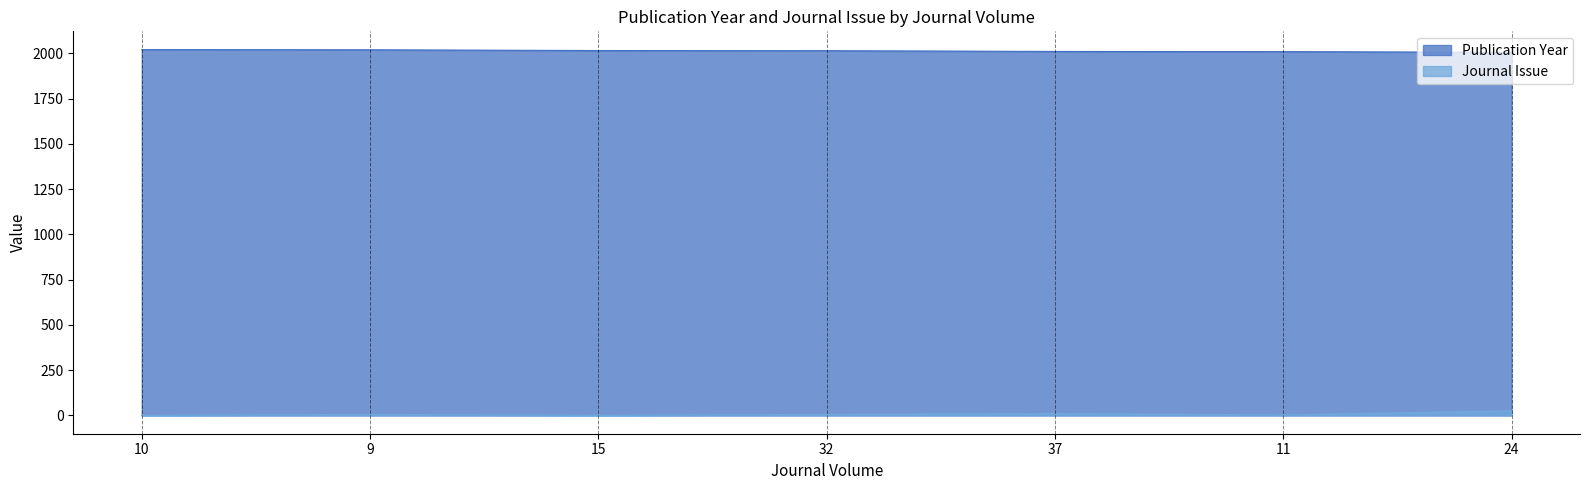

Between 32 and 24, which series saw the biggest shift?

Journal Issue